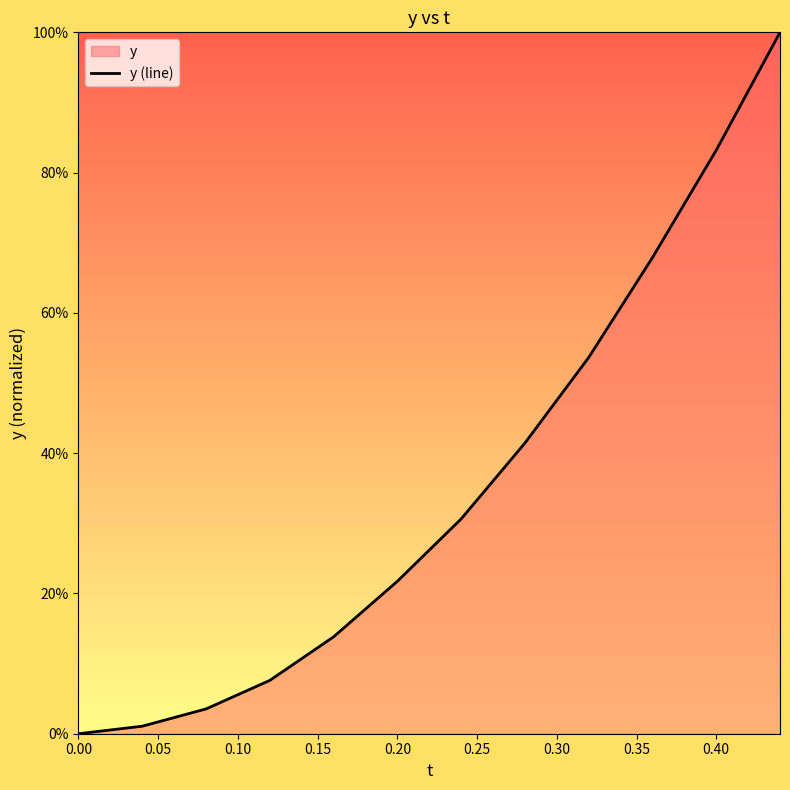

How many lines are shown in the chart?

1